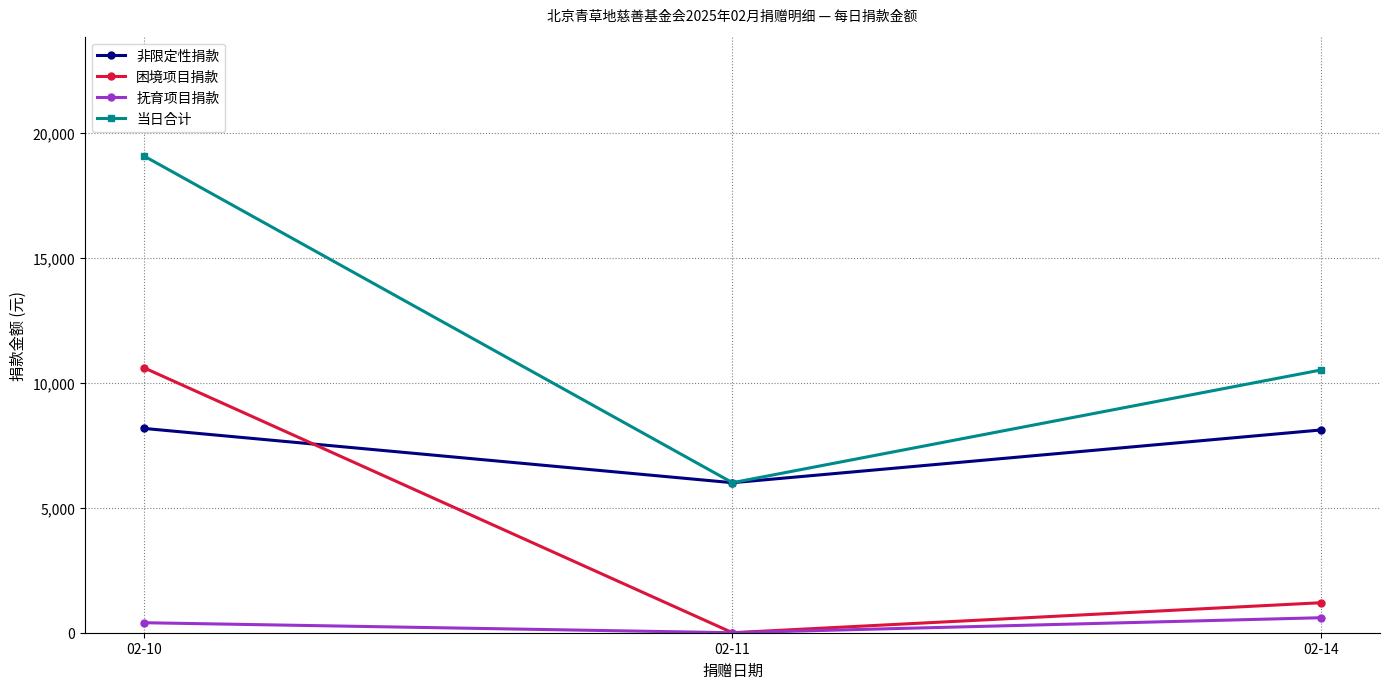

How many data points does each series have?

3